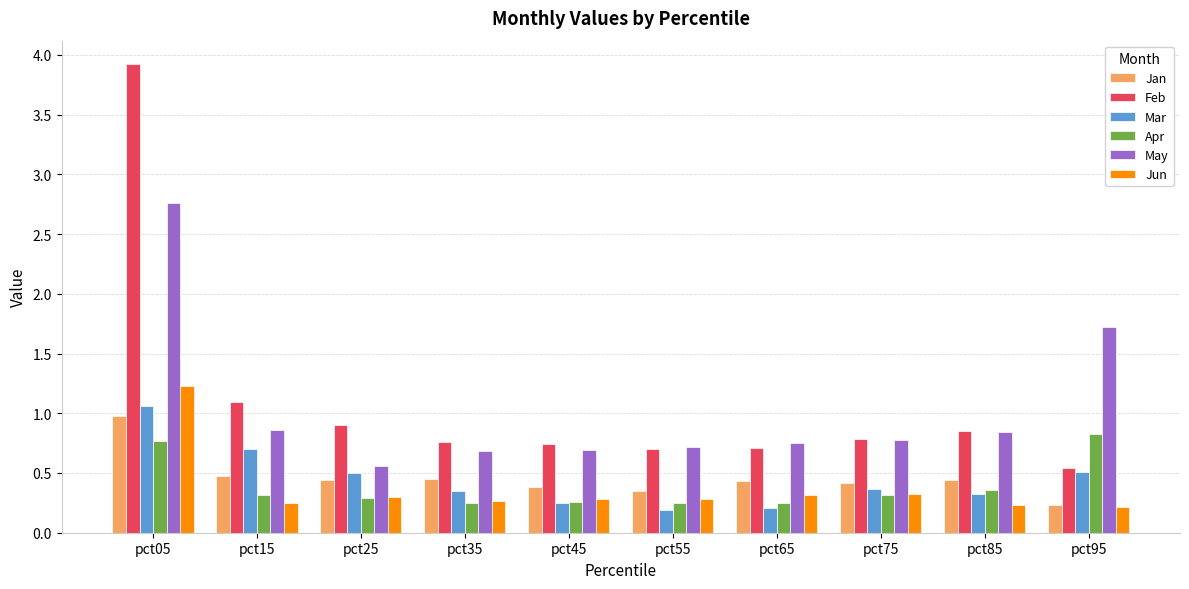

What are all the series names shown in the legend?

Jan, Feb, Mar, Apr, May, Jun